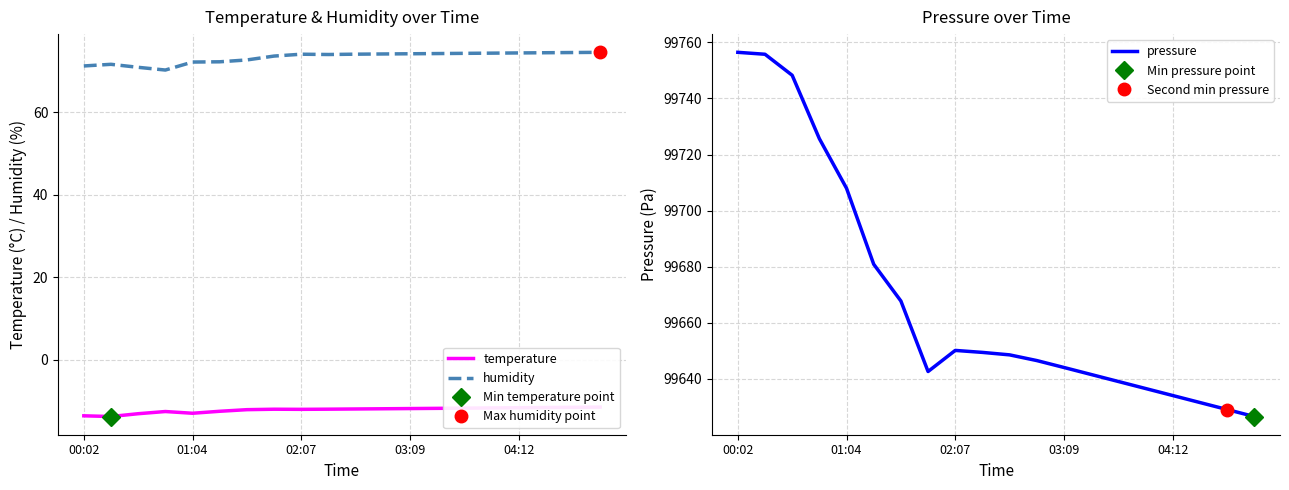

True or false: humidity has a value of 22.5 at 7.

False